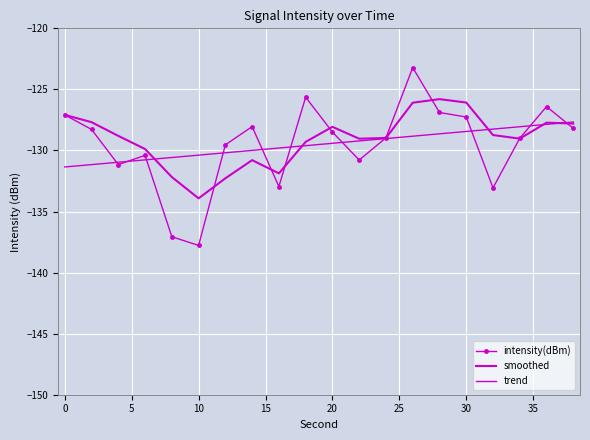

What are all the series names shown in the legend?

intensity(dBm), smoothed, trend